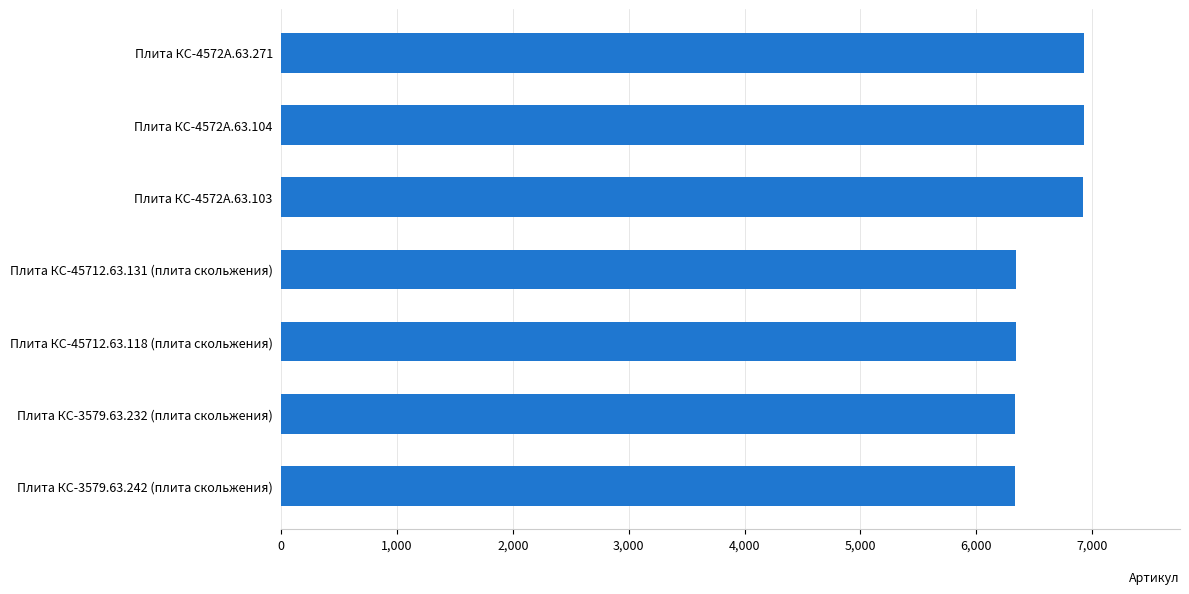

Between Плита КС-4572А.63.103 and Плита КС-45712.63.131 (плита скольжения), which is larger?

Плита КС-4572А.63.103